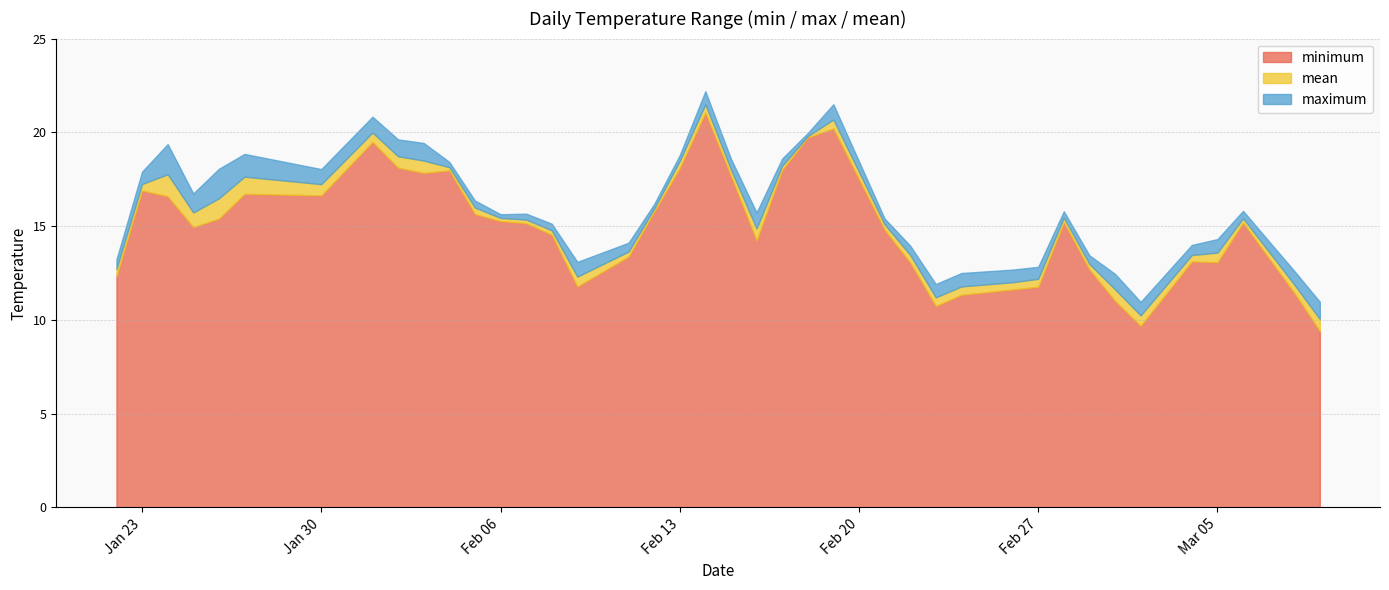

Which category has the highest value across all series?

2024-02-14